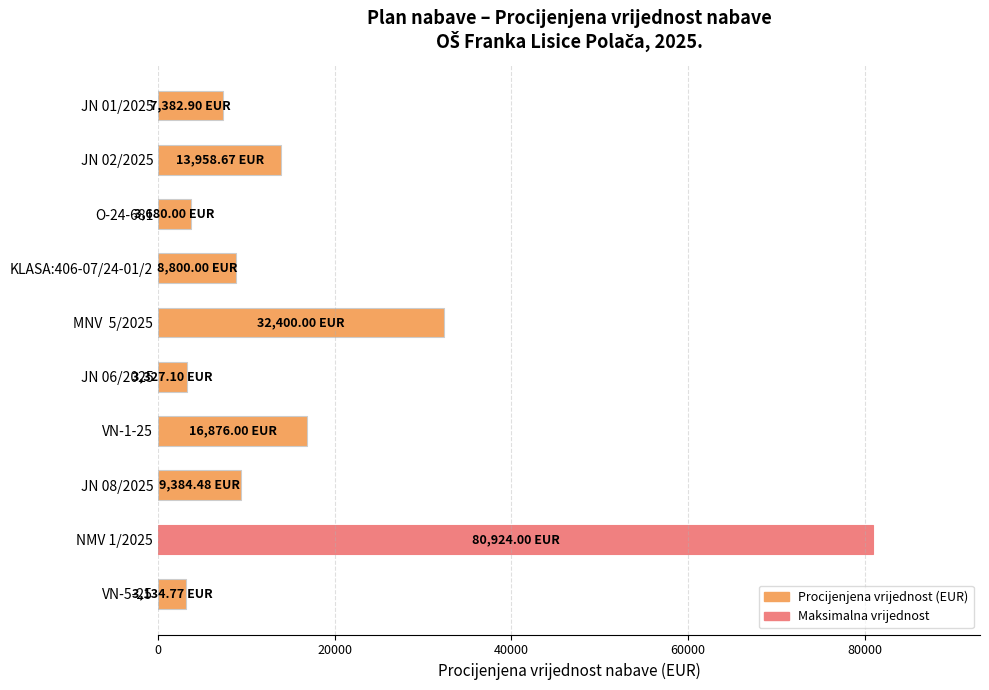

What is the difference between the values at O-24-681 and JN 08/2025?

5704.5